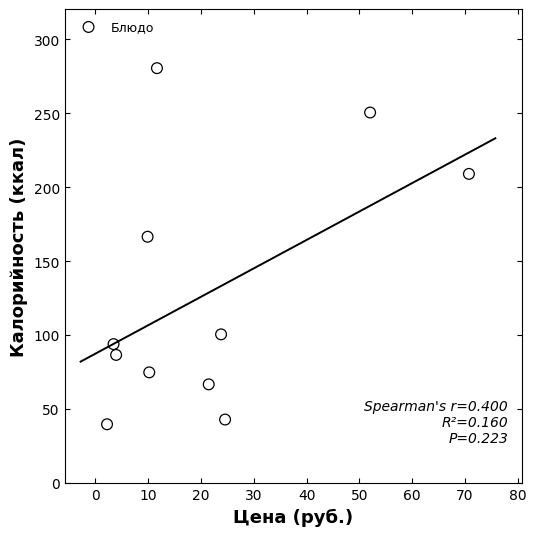

What is the average Y value?

128.2